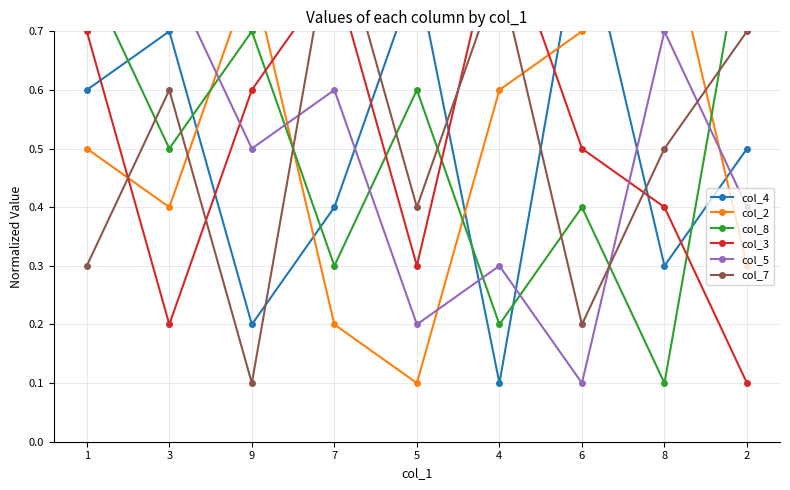

The value of col_3 at 3 is 0.3. True or false?

False